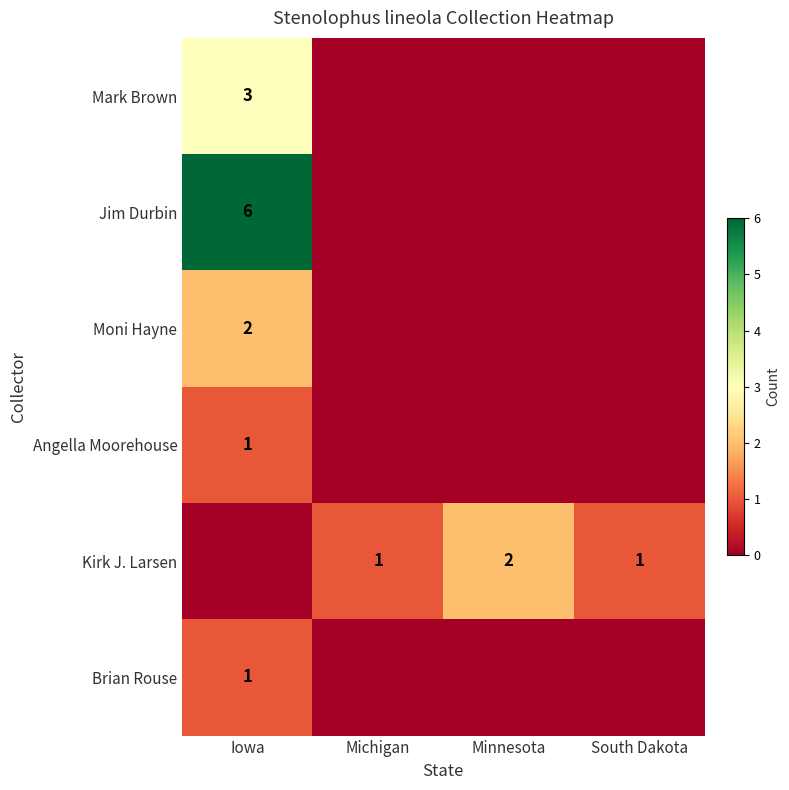

Is the value of Jim Durbin at Iowa greater than the value of Kirk J. Larsen at Minnesota?

Yes